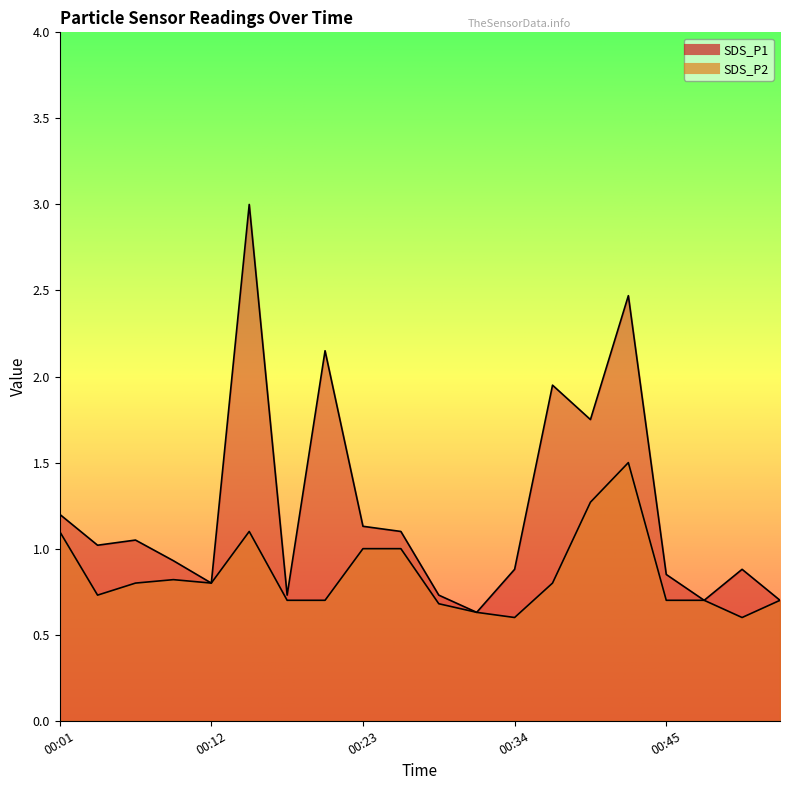

Reading right to left, list all the values displayed in this chart.

SDS_P1: 0.7	0.9	0.7	0.8	2.5	1.8	1.9	0.9	0.6	0.7	1.1	1.1	2.1	0.7	3.0	0.8	0.9	1.1	1.0	1.2
SDS_P2: 0.7	0.6	0.7	0.7	1.5	1.3	0.8	0.6	0.6	0.7	1.0	1.0	0.7	0.7	1.1	0.8	0.8	0.8	0.7	1.1